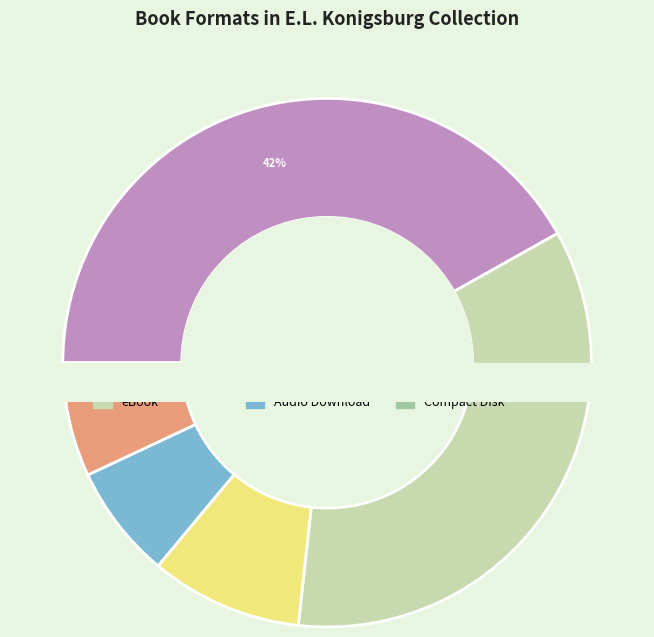

What is the change in value from Trade Paperback to Compact Disk?

-17